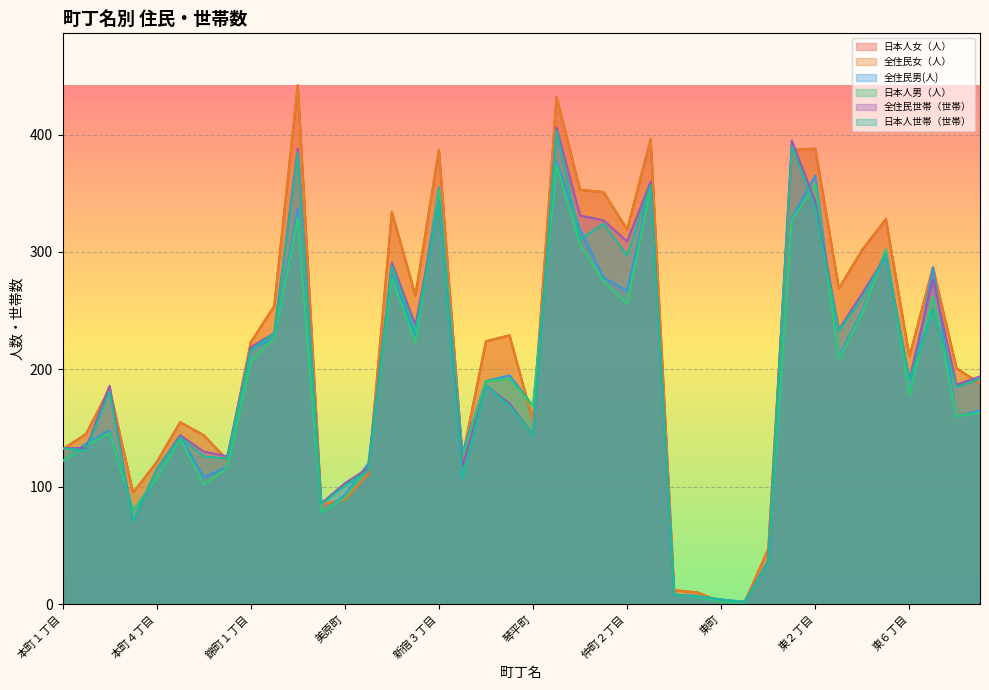

At how many categories does at least one series exceed 210?

20